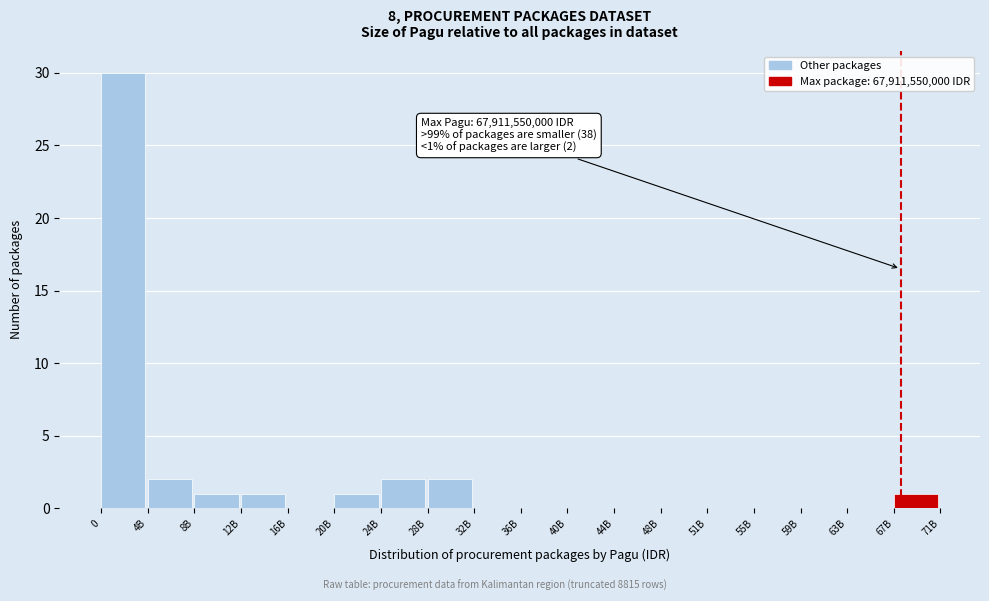

Reading left to right, what are all the values shown in this chart?

0=30	4B=2	8B=1	12B=1	16B=0	20B=1	24B=2	28B=2	32B=0	36B=0	40B=0	44B=0	48B=0	51B=0	55B=0	59B=0	63B=0	67B=1